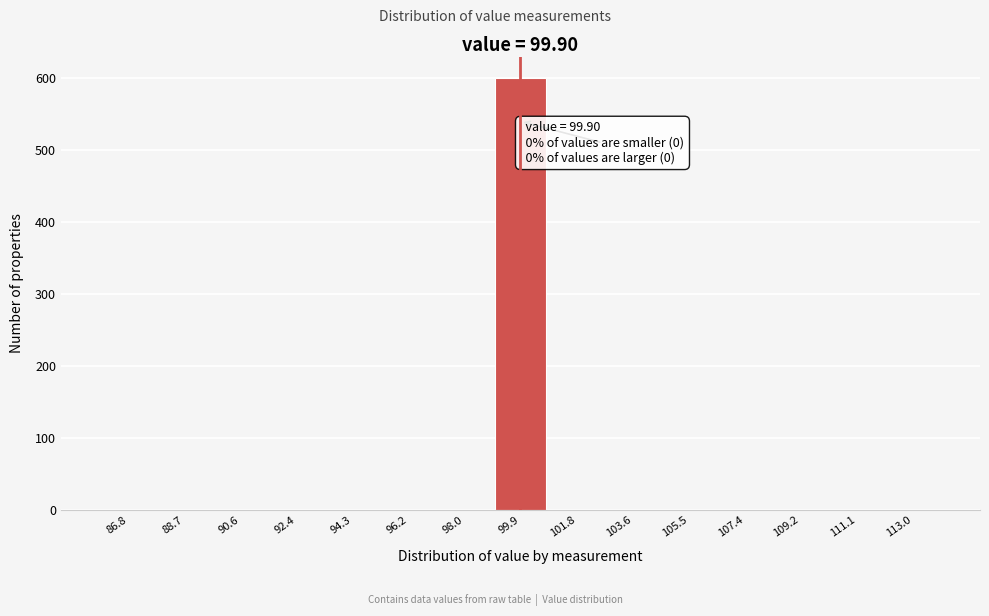

Over which range of the x-axis is the bar tallest?

99.0 to 100.8